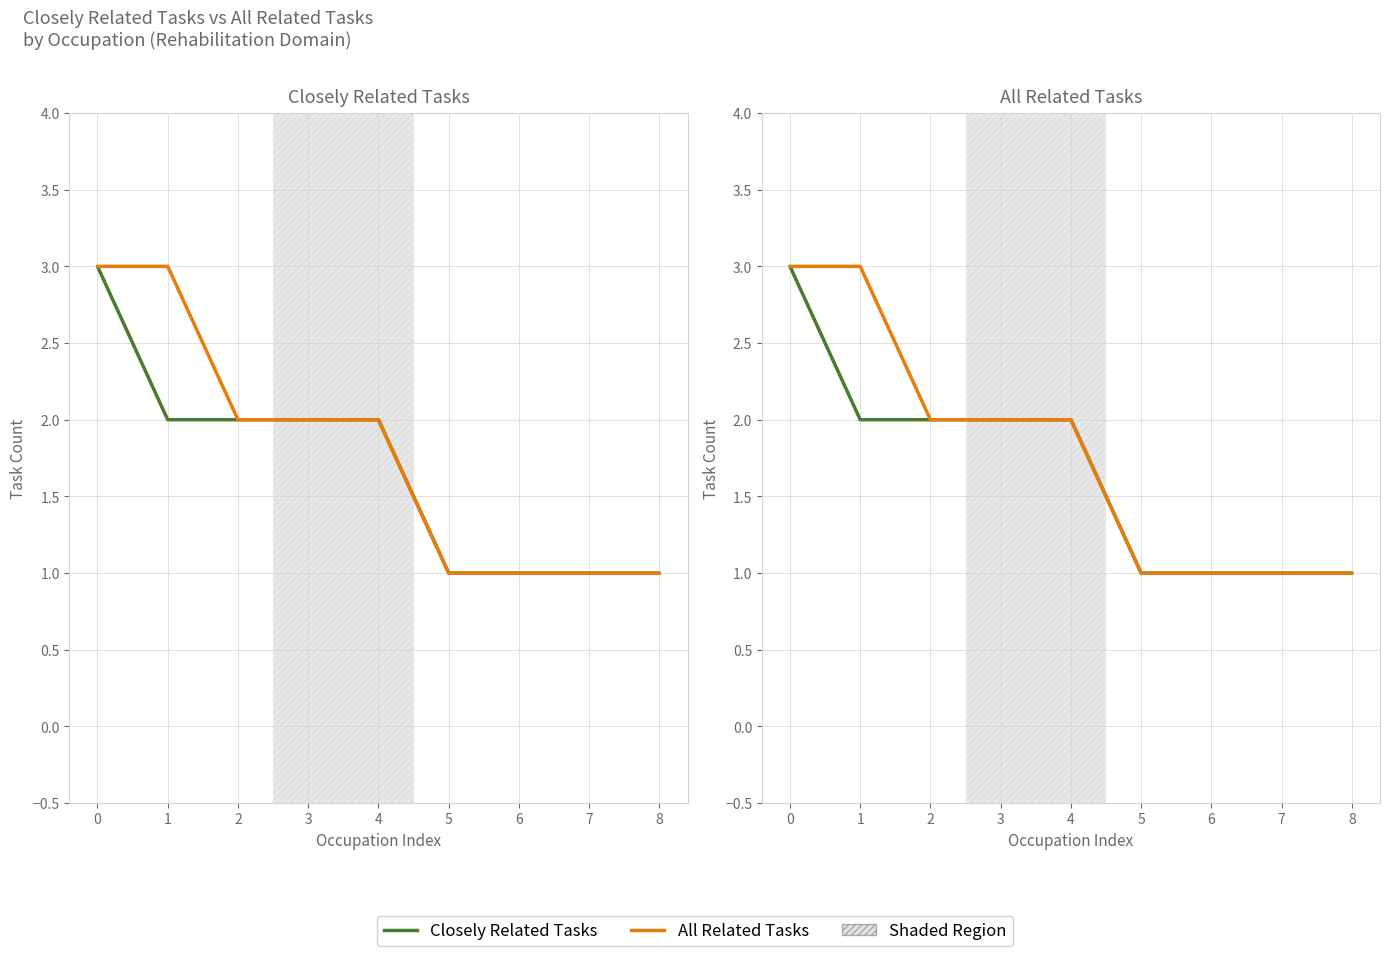

Which has a higher value, 7 or 4?

4